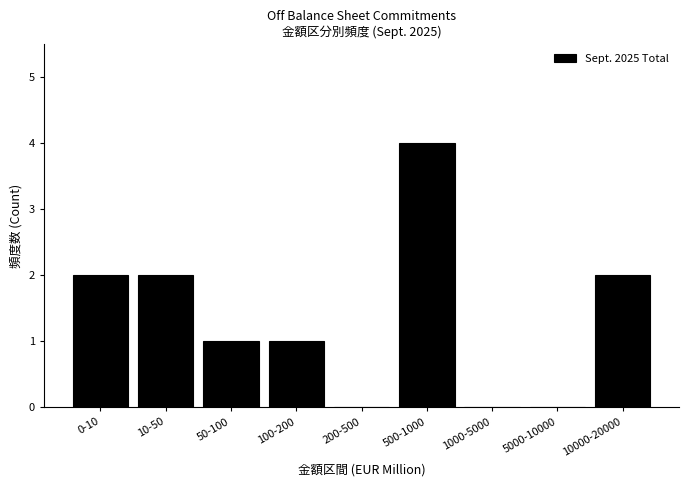

Reading left to right, list all the values displayed in this chart.

0-10=2	10-50=2	50-100=1	100-200=1	200-500=0	500-1000=4	1000-5000=0	5000-10000=0	10000-20000=2